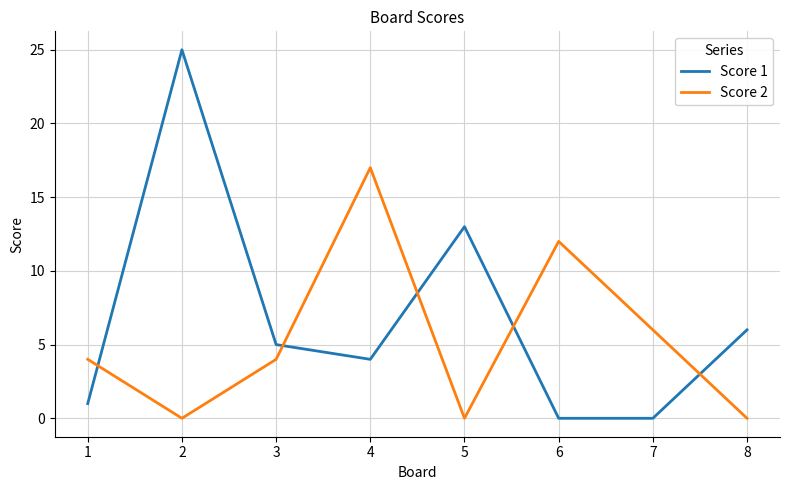

At how many categories does at least one series exceed 19?

1